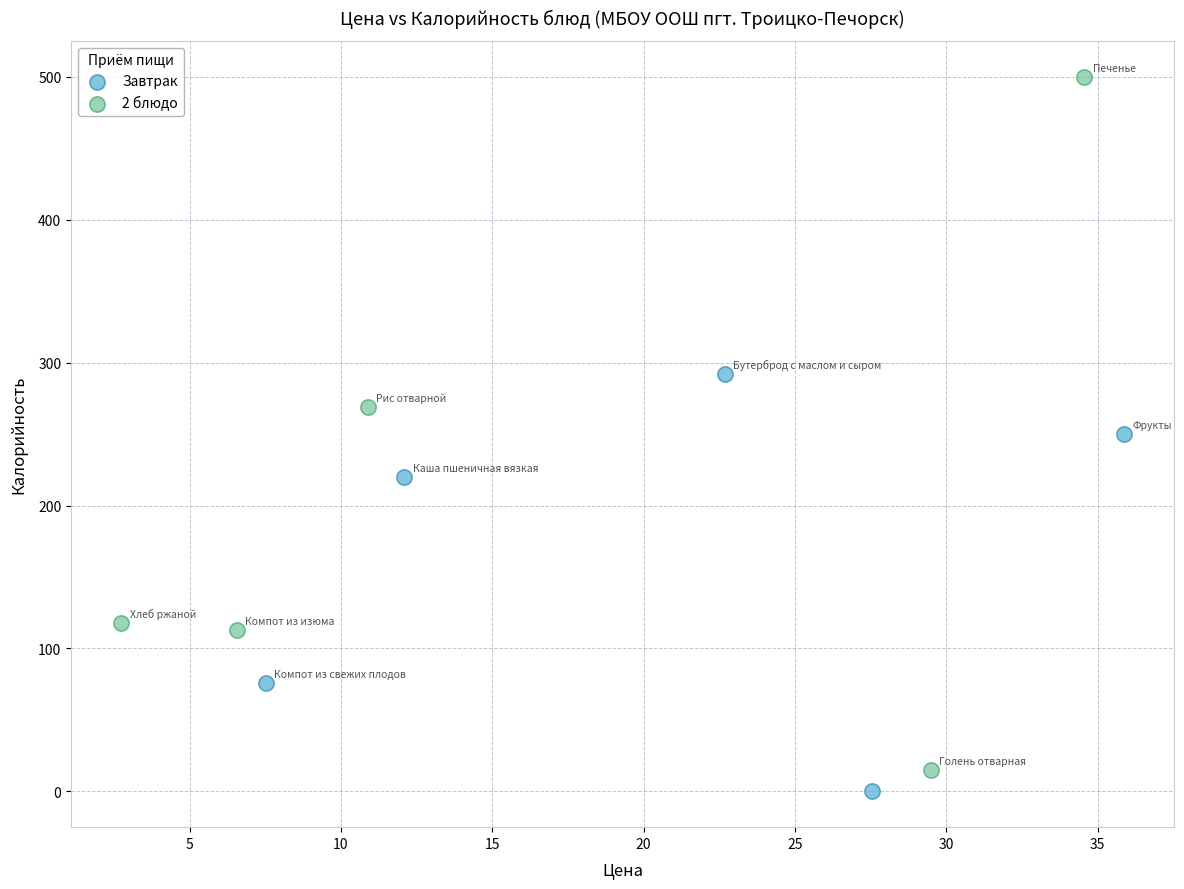

Which series contains the highest Y value?

2 блюдо